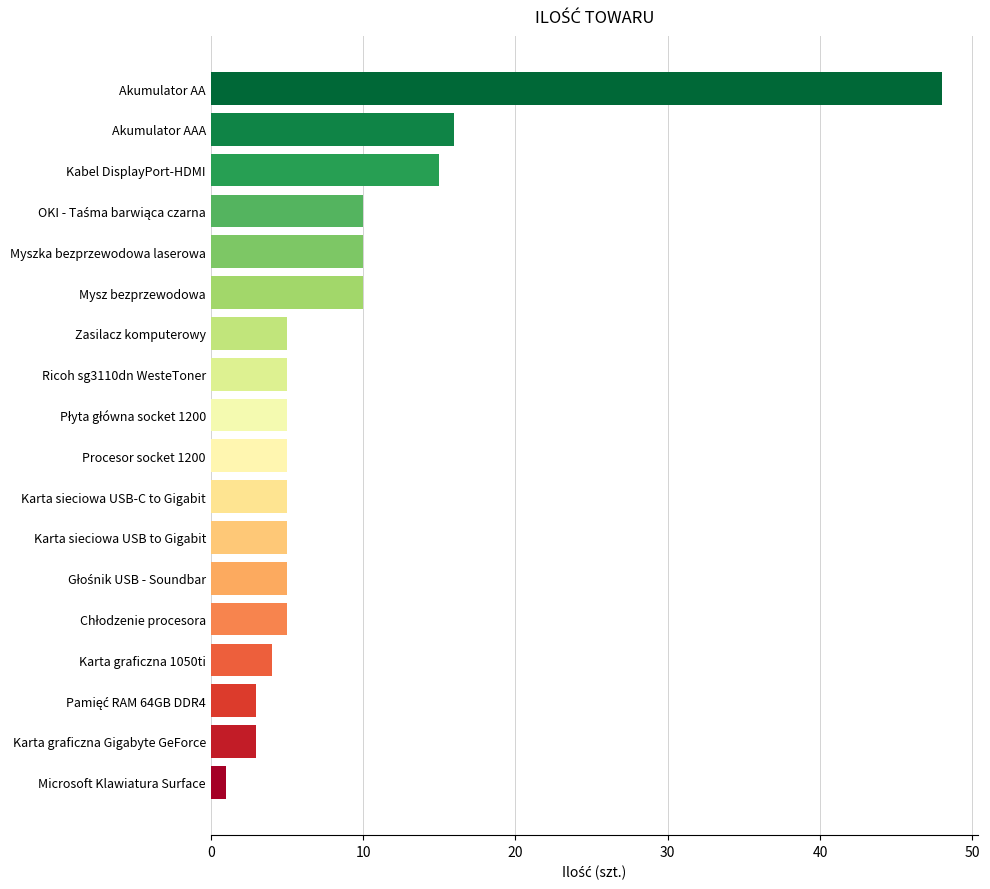

Where is the data nearest to the value 24?

Akumulator AAA